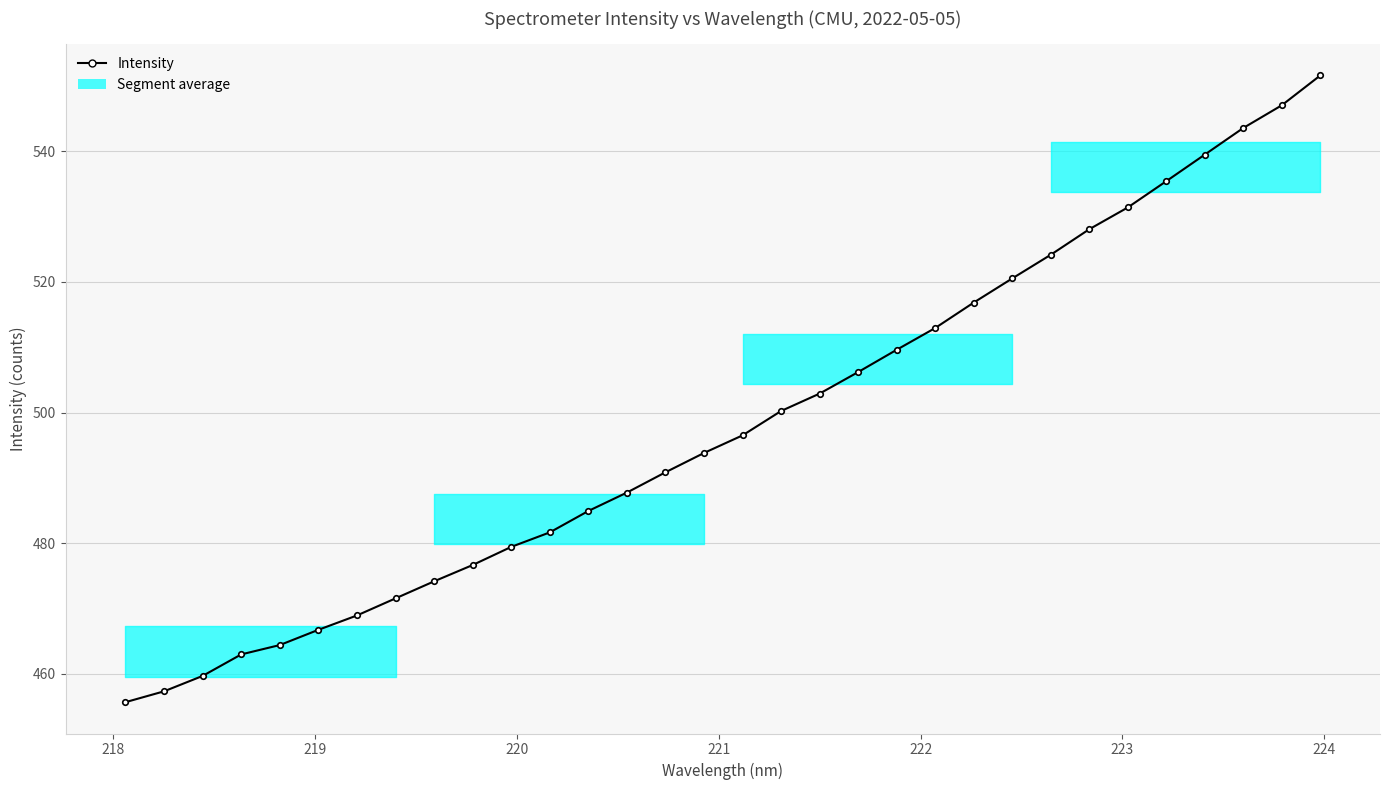

True or false: there are more than 1 points higher than both neighbors.

False